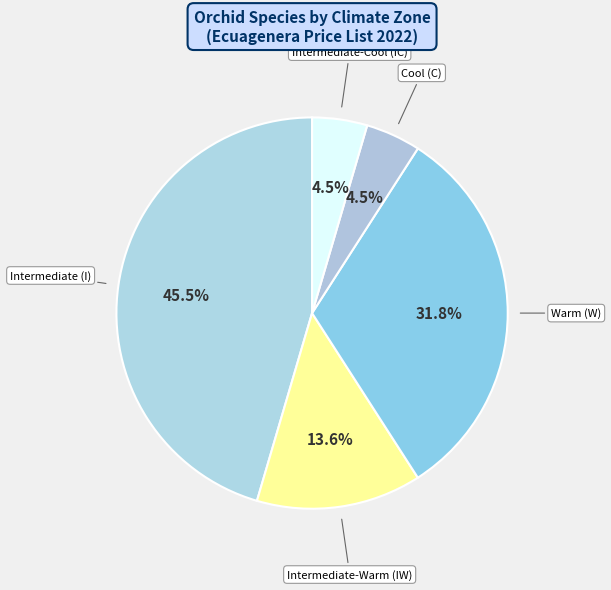

Is there a majority slice in this chart?

No